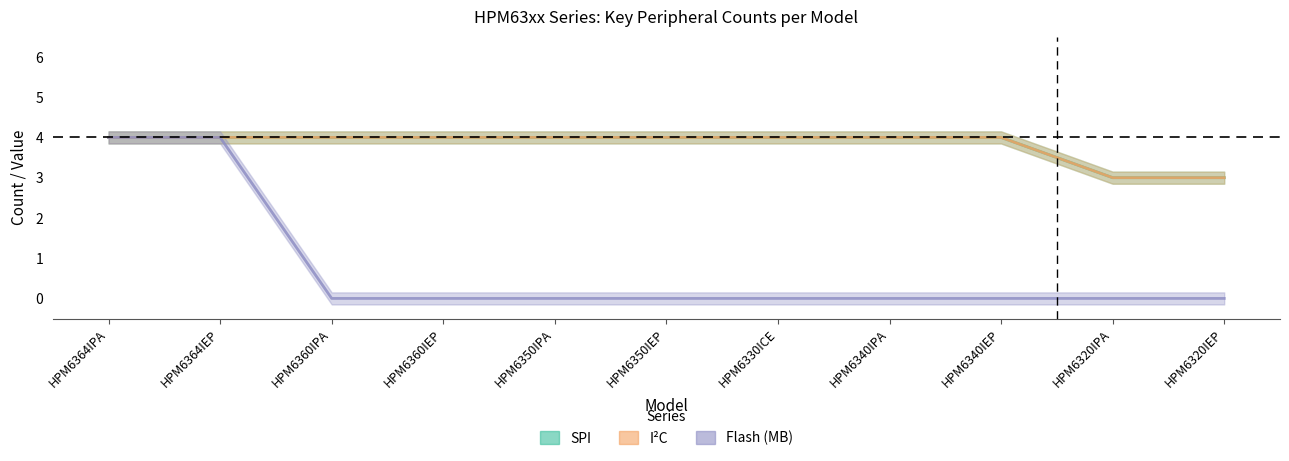

Count the number of categories in the chart.

11